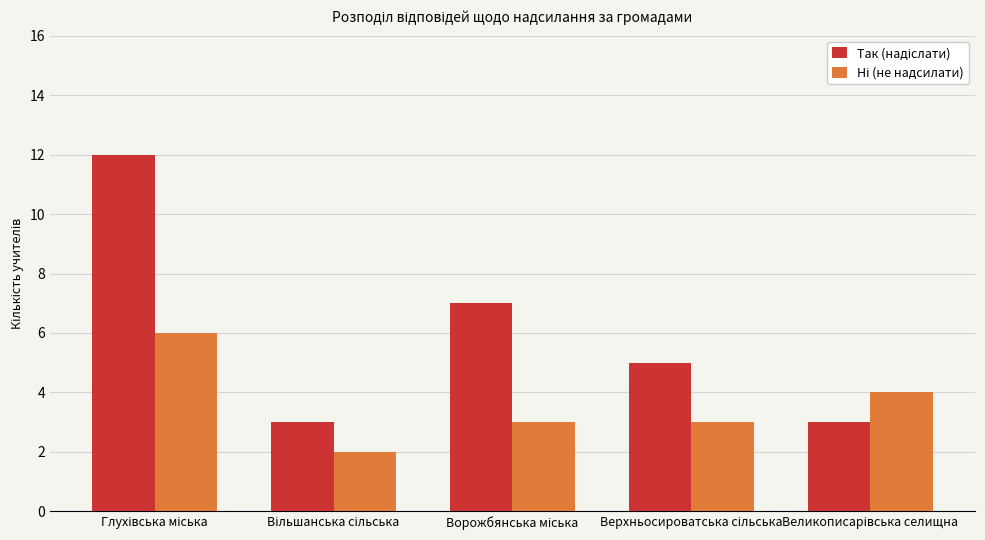

What is the greatest value displayed?

12